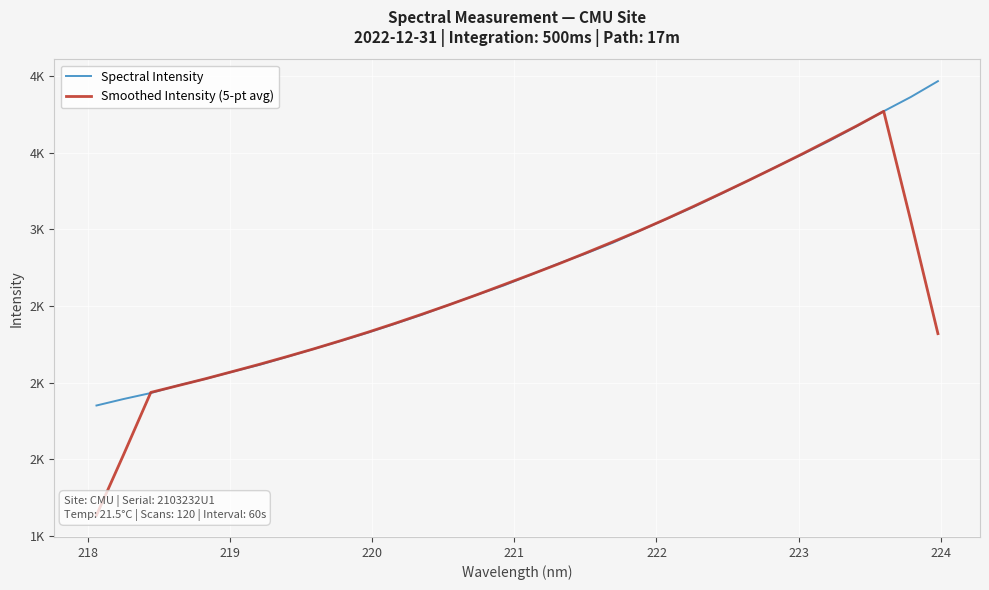

Which series has the largest total across all categories?

Spectral Intensity